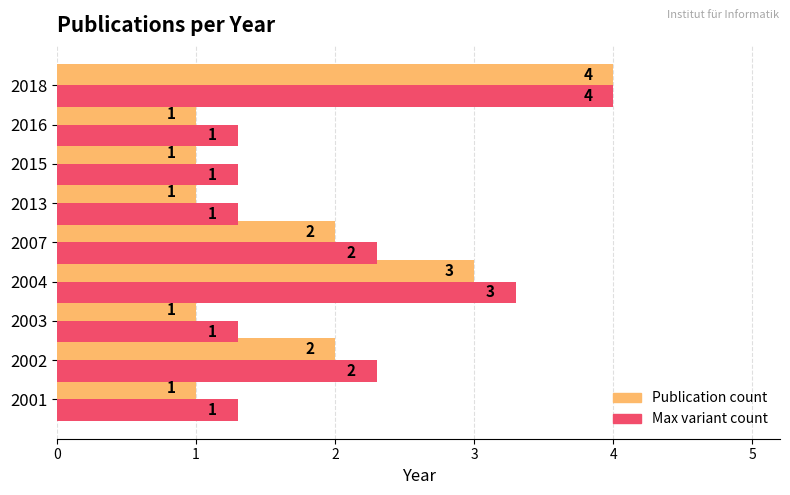

At which category is the sum across all series the highest?

2018